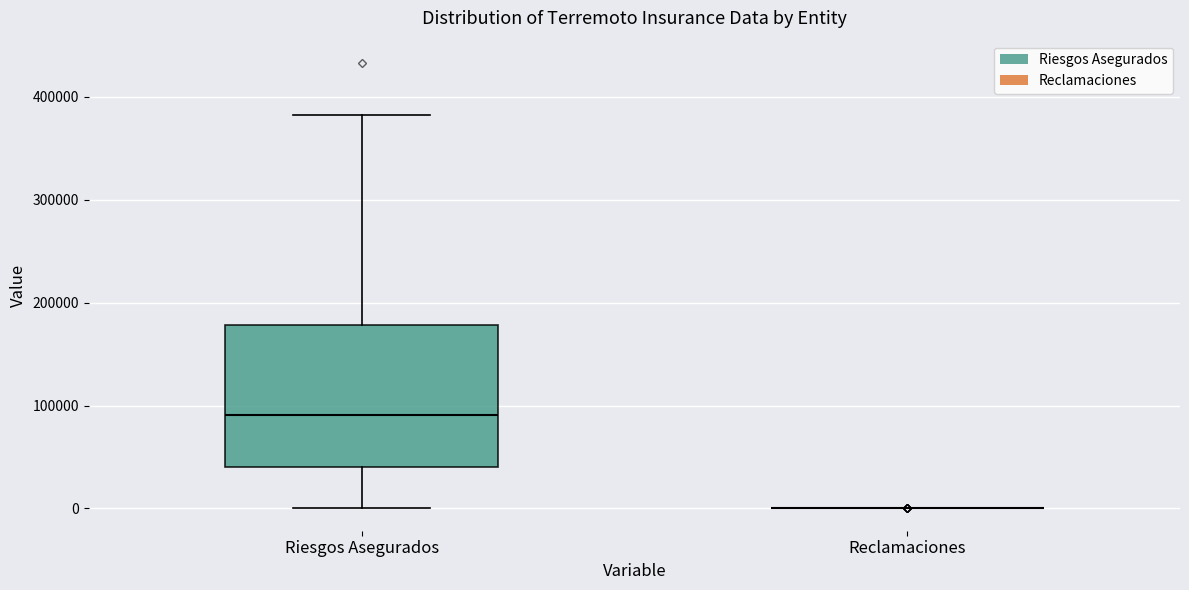

Which box is the tallest, from its lower edge to its upper edge?

Riesgos Asegurados